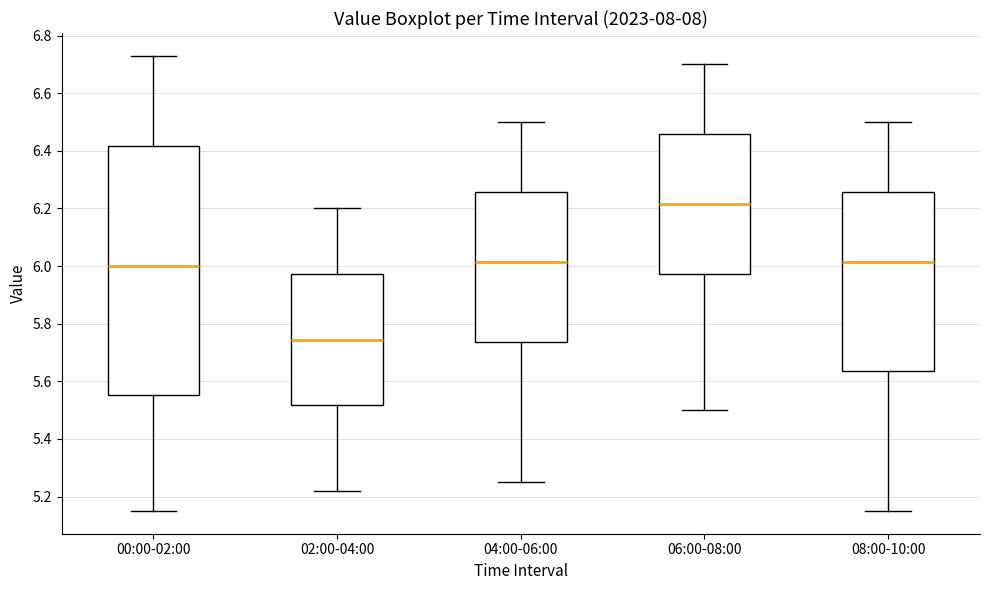

Which box is the tallest, from its lower edge to its upper edge?

00:00-02:00